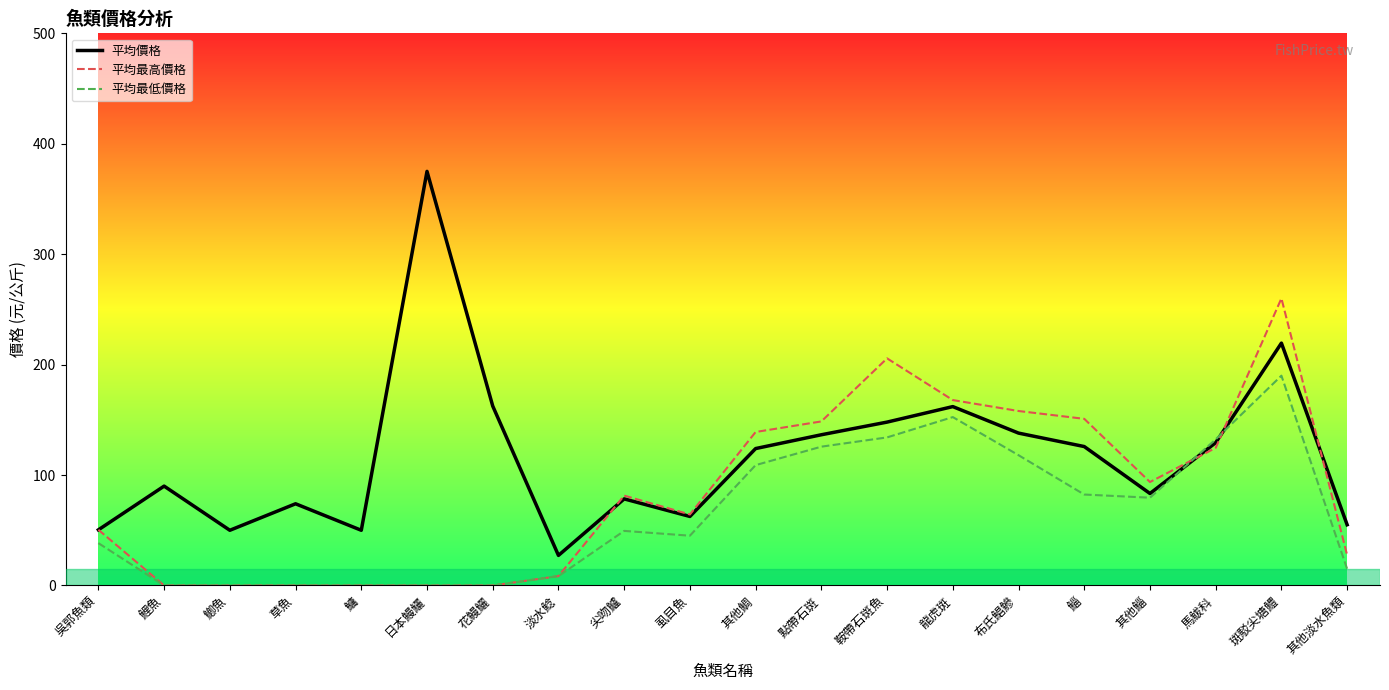

Where does the 平均最高價格 series first go above 81?

尖吻鱸